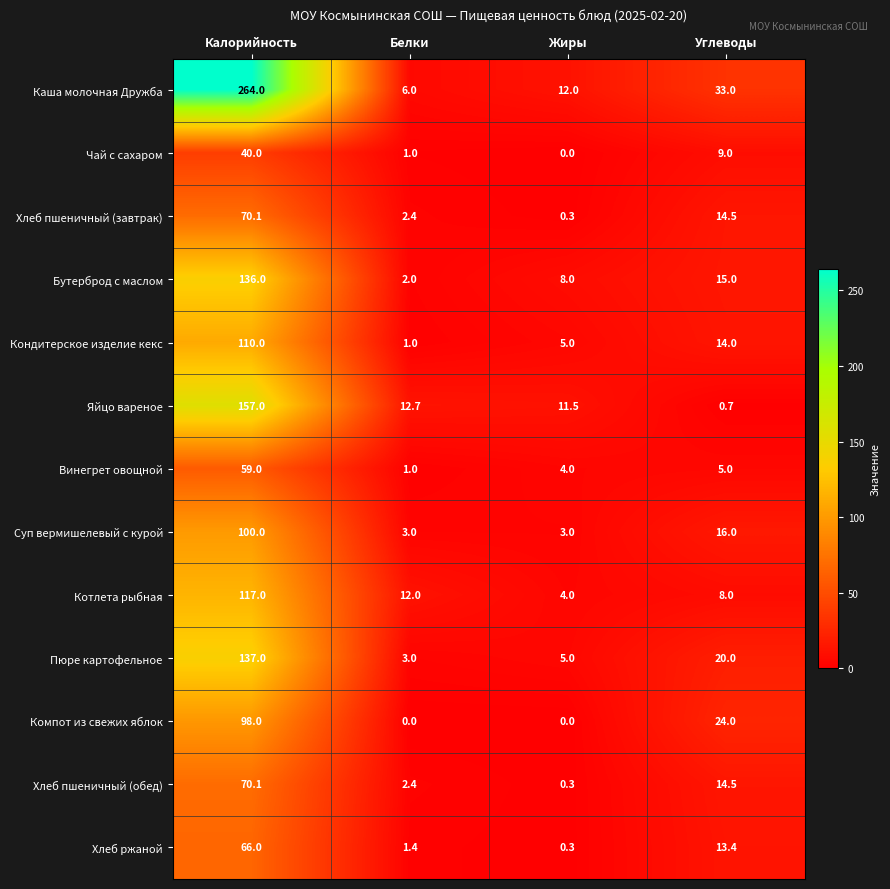

Rank the categories by Пюре картофельное value from highest to lowest.

Калорийность, Углеводы, Жиры, Белки